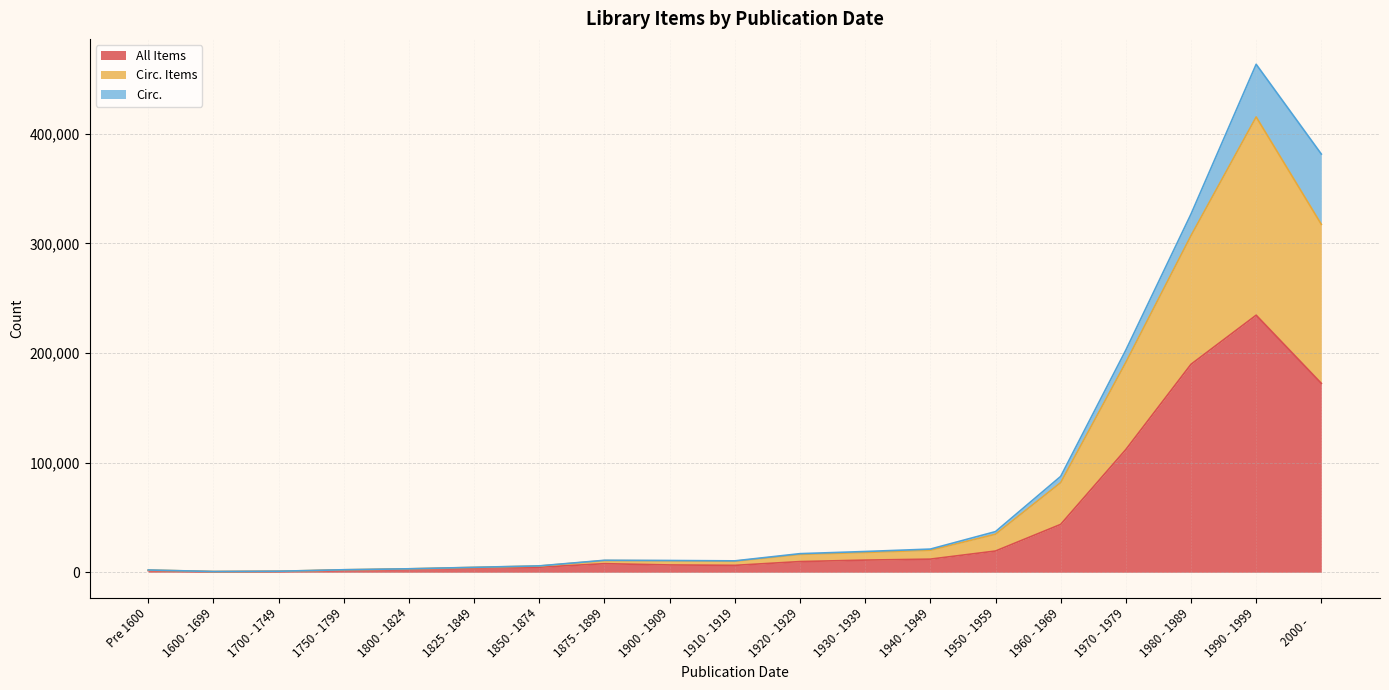

Which series has the largest range (max minus min)?

Circ. Items